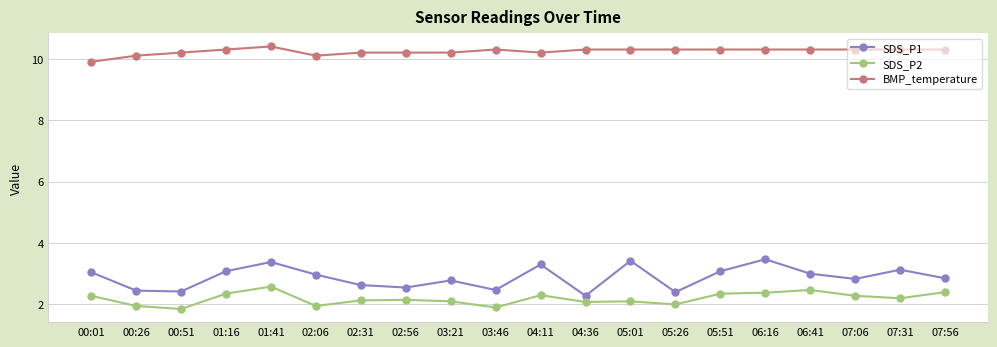

Which category has the highest value across all series?

01:41